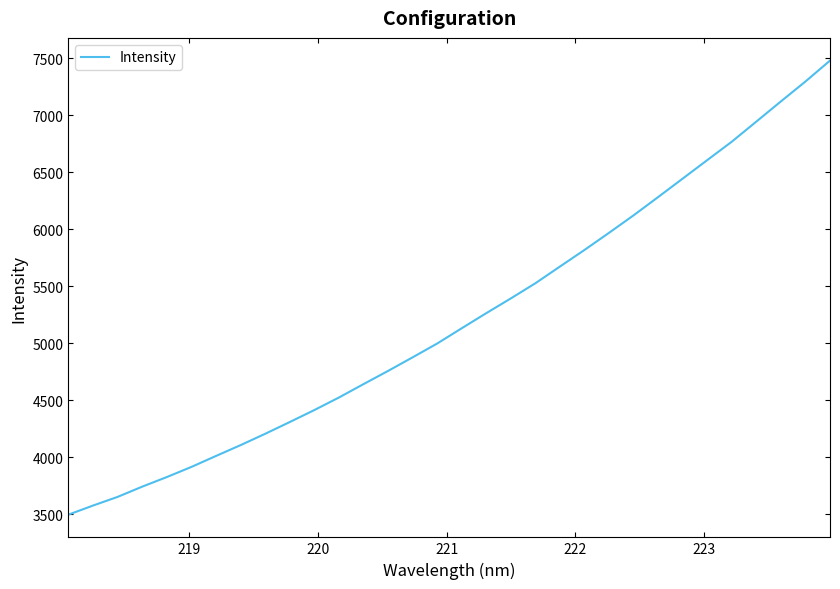

What is the difference between the maximum and minimum values?

3981.7